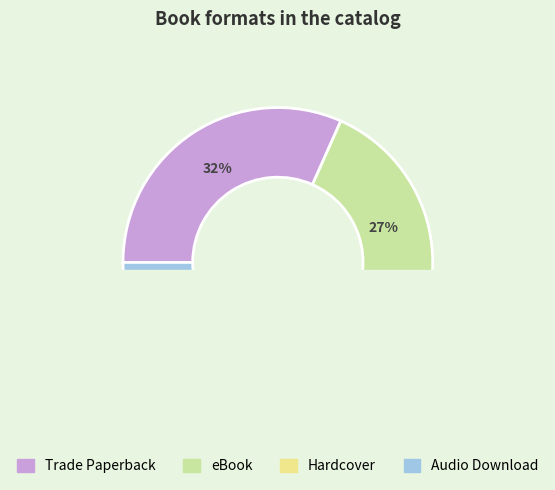

What is the smallest slice in the pie chart?

Audio Download